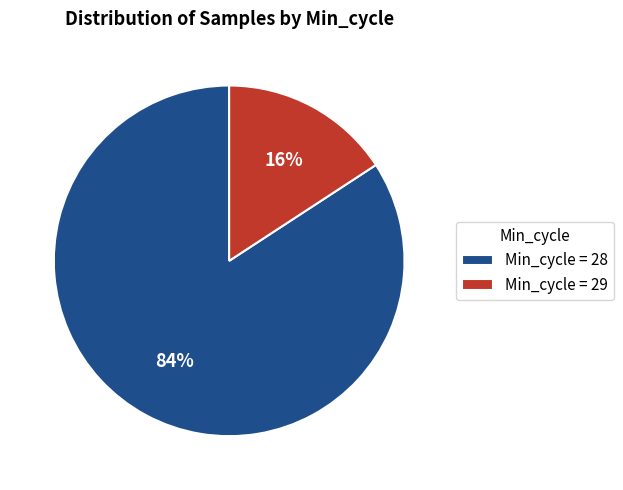

Rank the categories by value from lowest to highest.

Min_cycle = 29, Min_cycle = 28